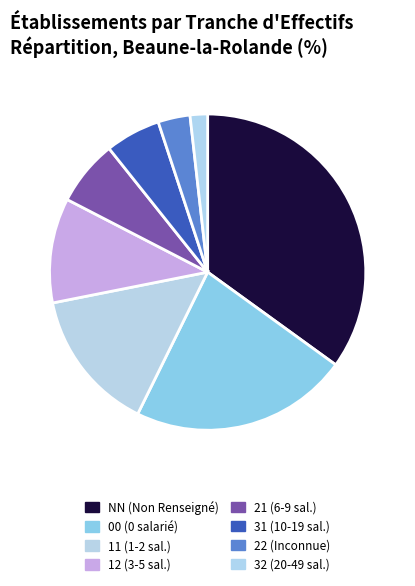

Which category has the smallest portion of the pie?

32